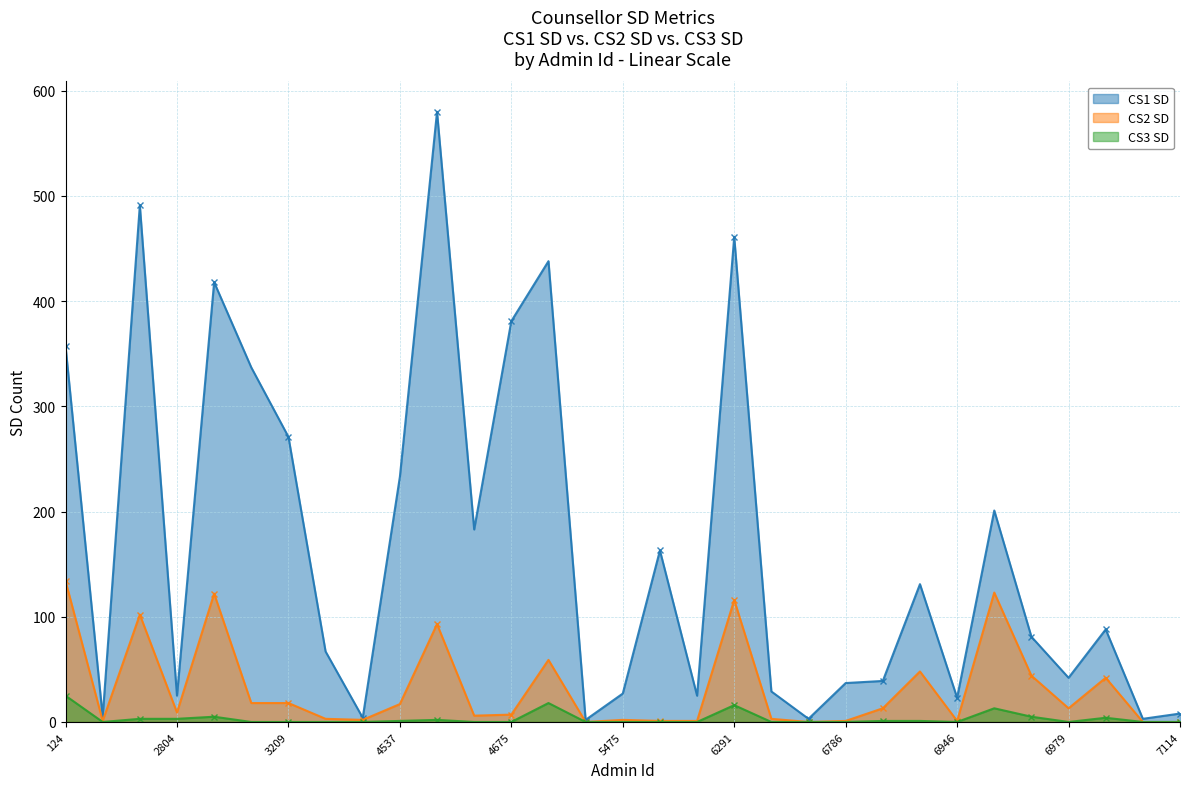

What is the average value of the CS2 SD series?

32